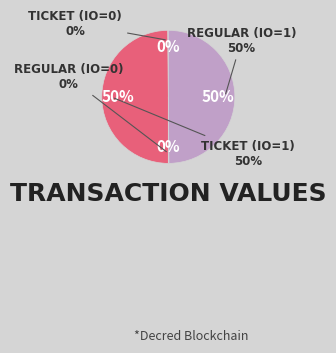

To the nearest percent, what is the difference between the largest and smallest slice percentages?

50%